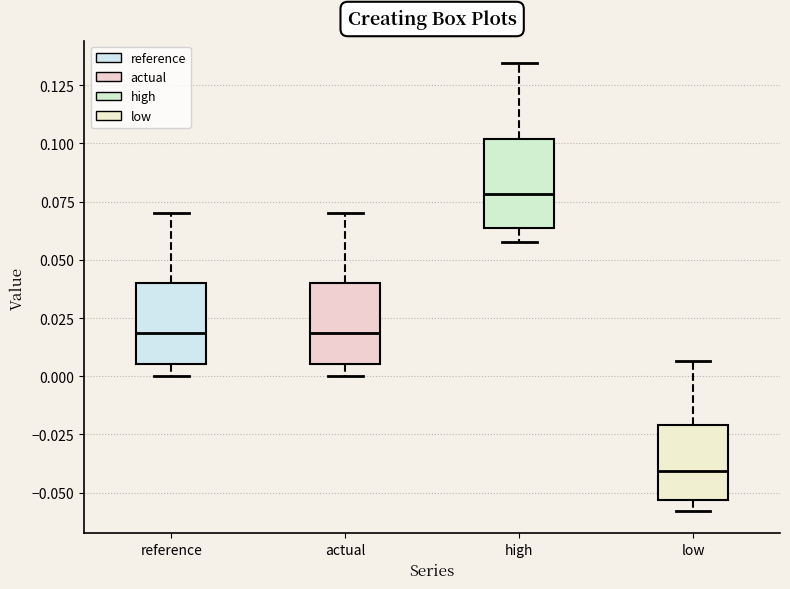

Reading left to right, transcribe this box plot: for each box, give where its median line is, the range the box spans, and where its two whiskers end, as read against the y-axis. The values are not printed on the chart, so give them approximately, as read against the axis.

reference: median 0.020, box 0.005 to 0.040, whiskers 0.000 to 0.070
actual: median 0.020, box 0.005 to 0.040, whiskers 0.000 to 0.070
high: median 0.080, box 0.065 to 0.100, whiskers 0.060 to 0.135
low: median -0.040, box -0.055 to -0.020, whiskers -0.060 to 0.005